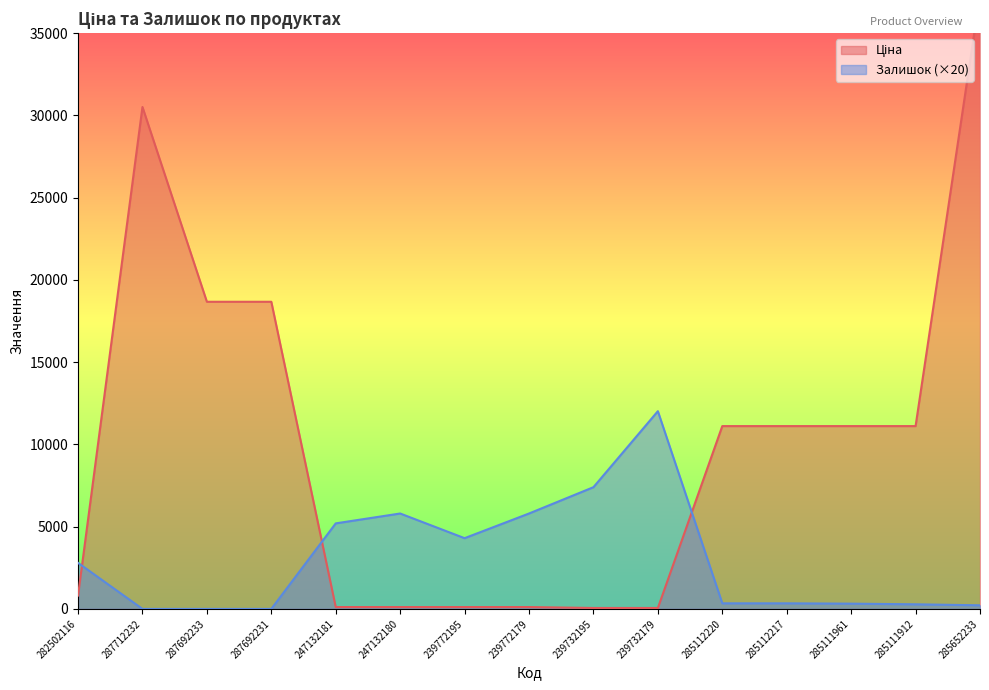

Reading left to right, list all the values displayed in this chart.

Ціна: 813.0	30512.3	18671.5	18671.5	113.3	113.3	113.3	113.3	56.7	56.7	11113.6	11113.6	11113.6	11113.6	37343.0
Залишок: 2800.0	0.0	0.0	0.0	5200.0	5800.0	4300.0	5800.0	7400.0	12020.0	340.0	340.0	320.0	280.0	220.0